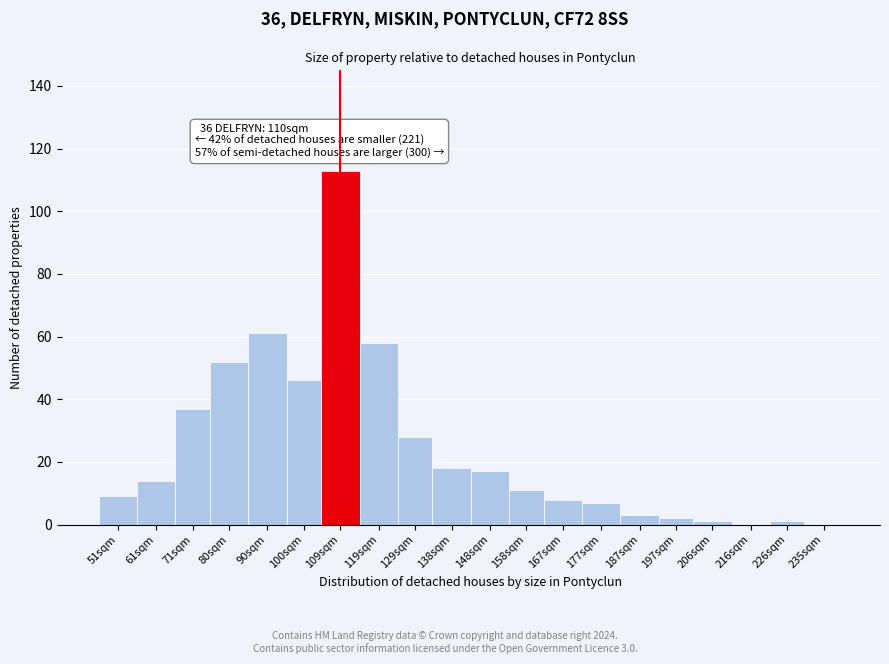

At which category does the chart reach its peak across all series?

109sqm